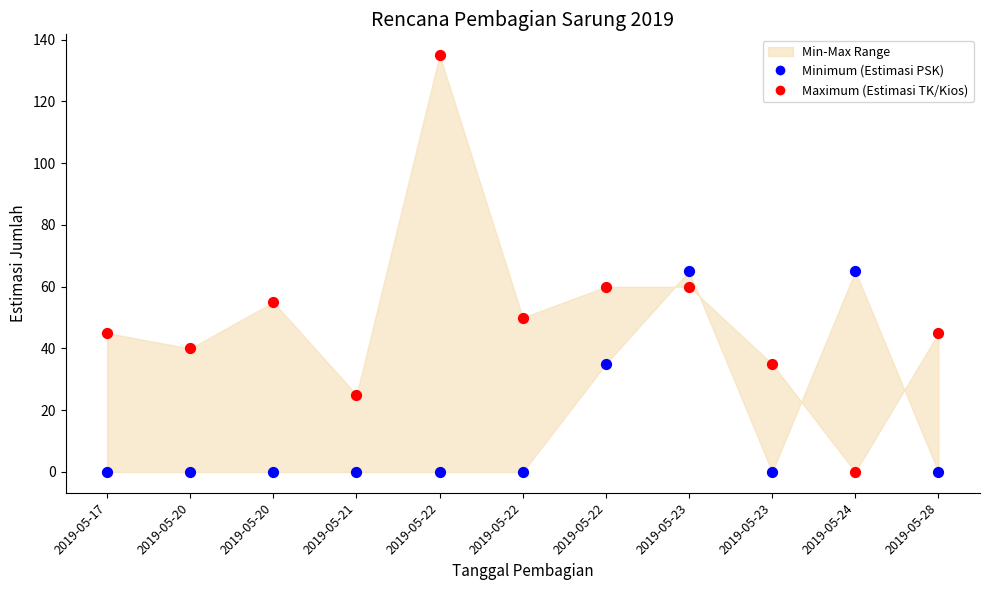

Which series reaches the maximum Y coordinate?

Maximum (Estimasi TK/Kios)